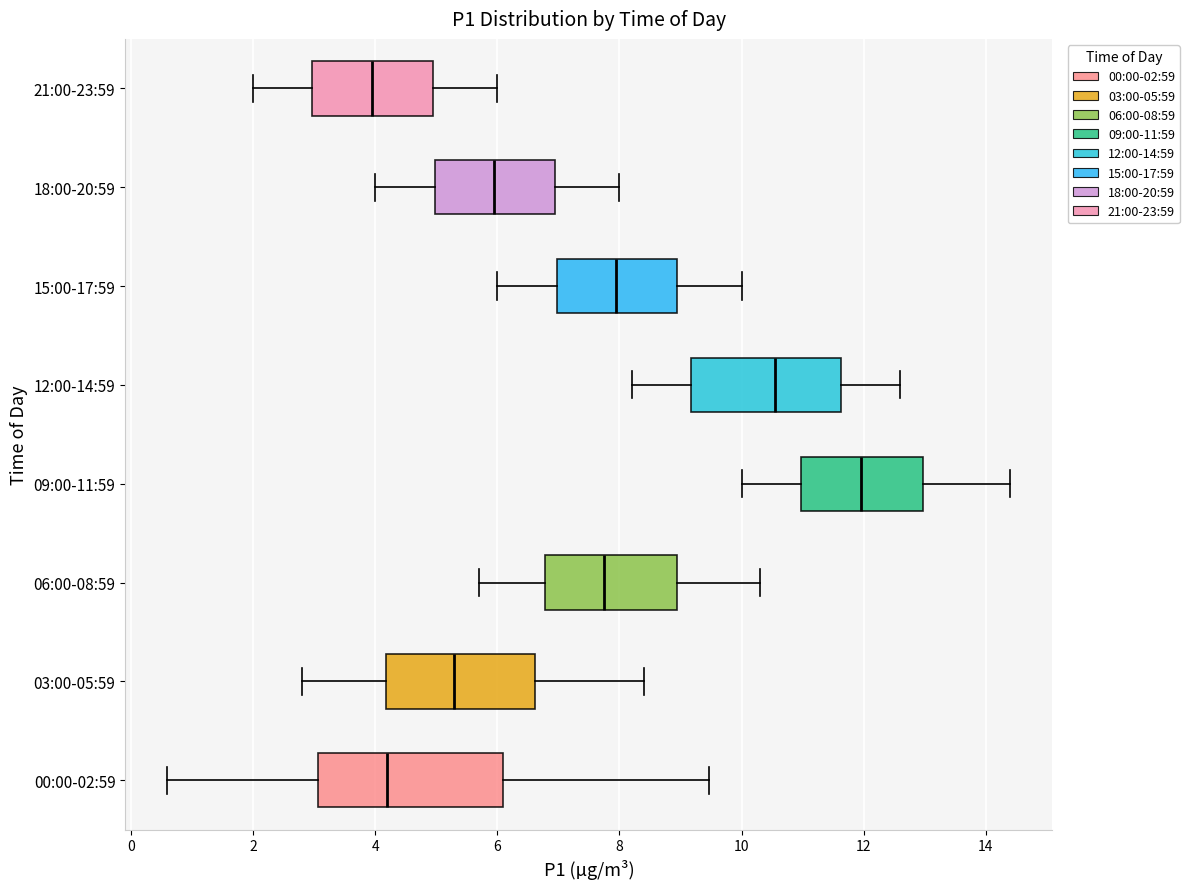

Where does the right whisker of the box for 00:00-02:59 end on the x-axis? The values are not printed on the chart, so give them approximately, as read against the axis.

9.4